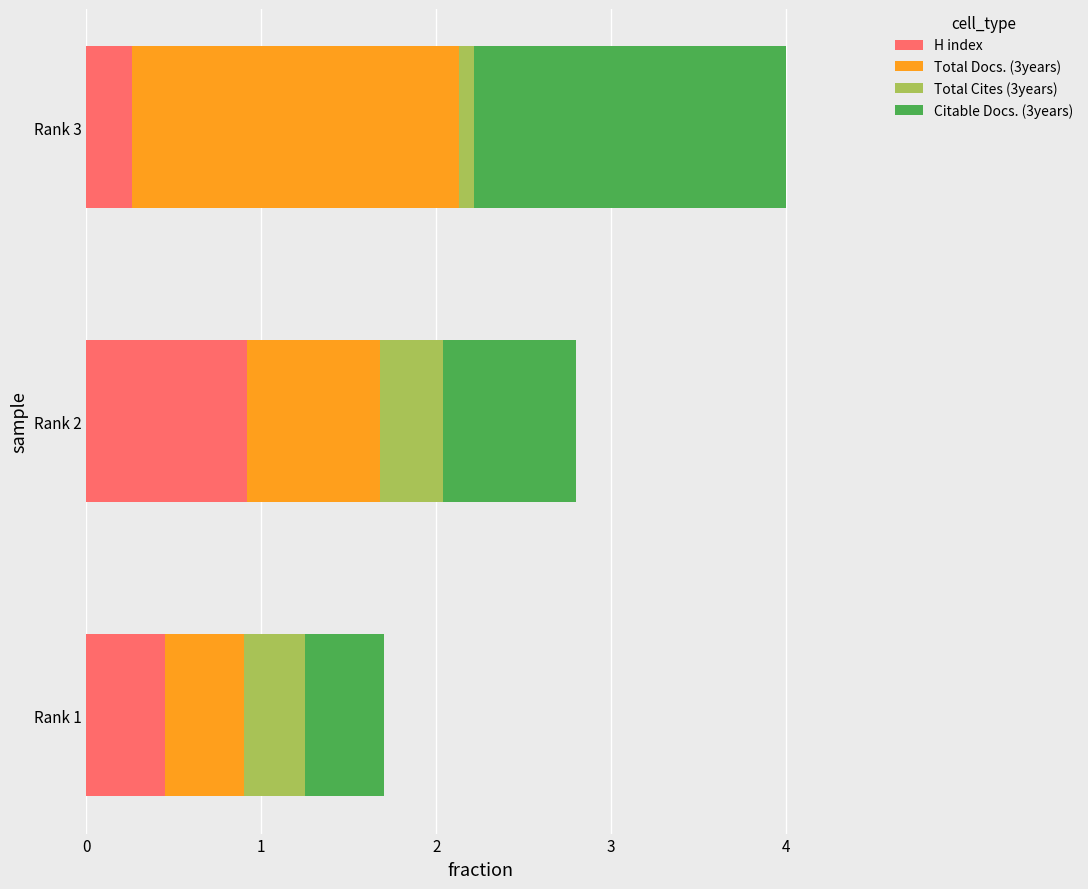

At which label is H index closest to 0?

Rank 3